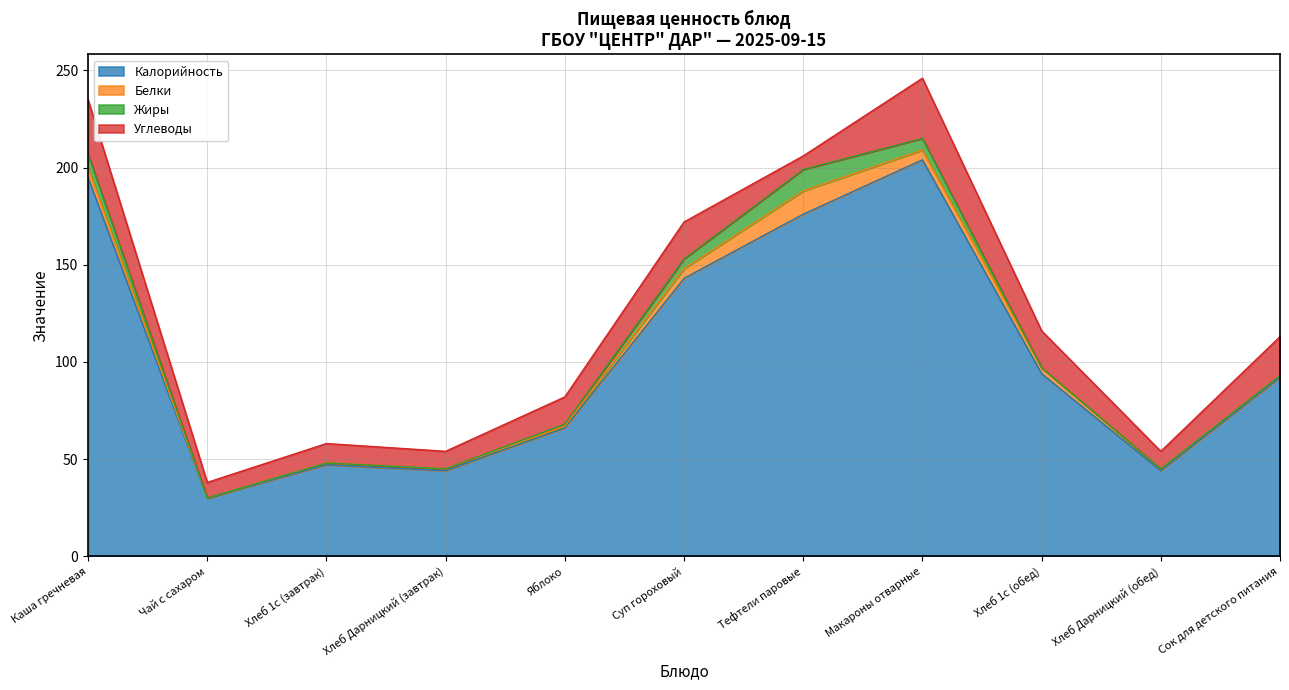

What is the label of the 6th point from the right?

Суп гороховый